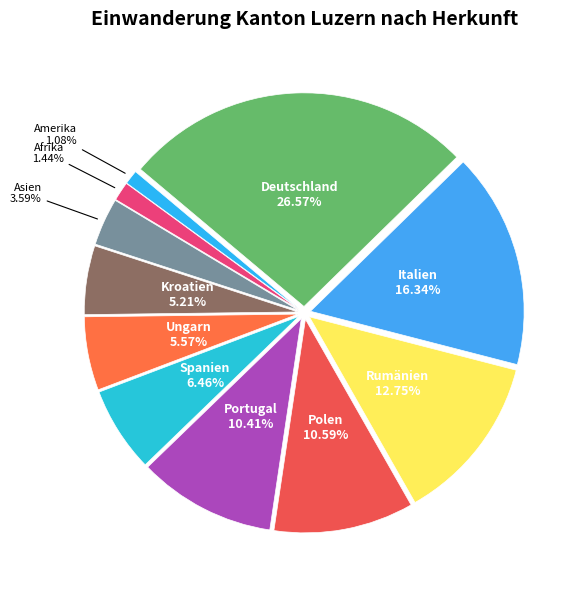

Is there any slice that represents more than half of the pie?

No